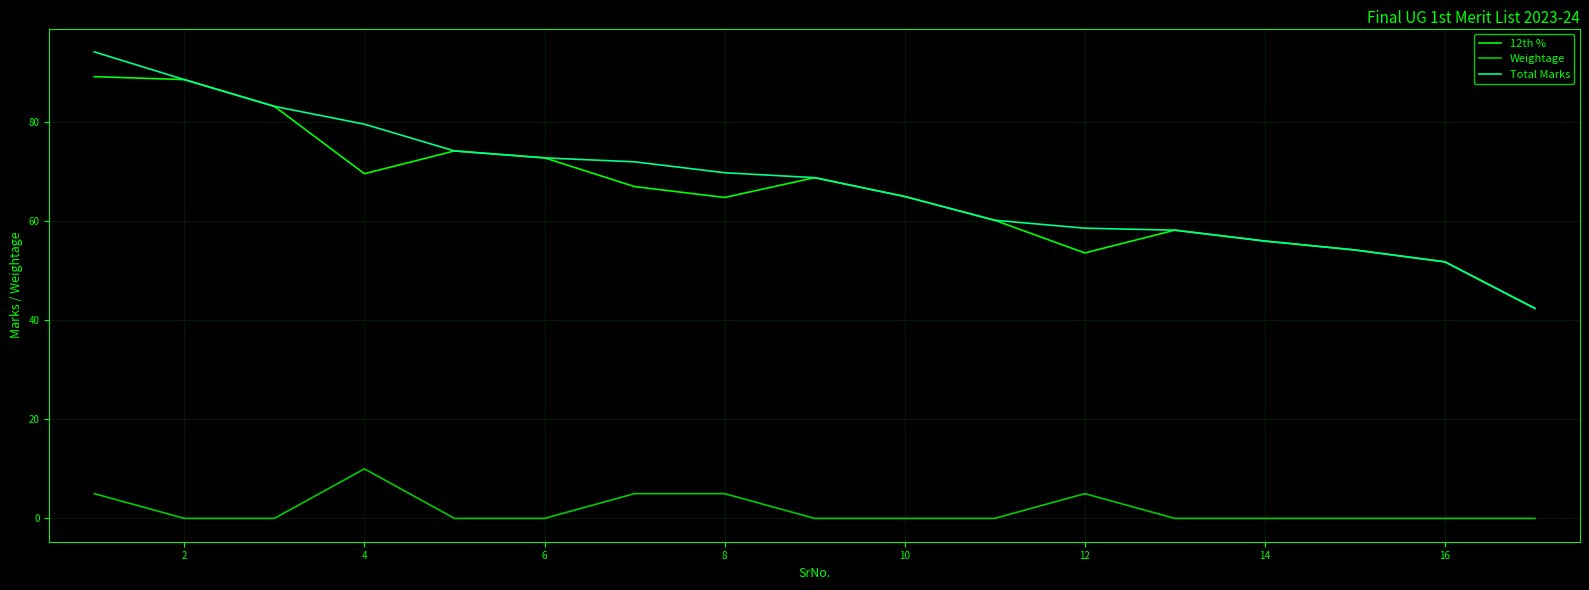

What is the maximum value for Weightage?

10.0